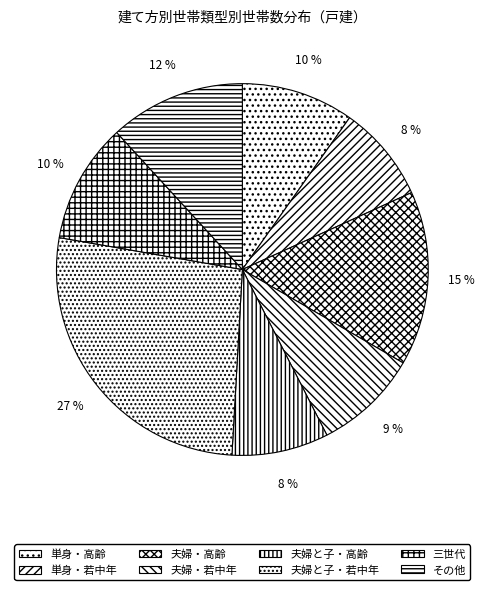

True or false: 三世代 accounts for 24% of the total.

False